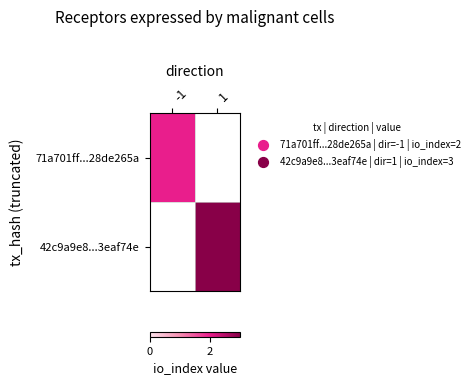

Which category has the highest value in the 42c9a9e8...3eaf74e series?

-1